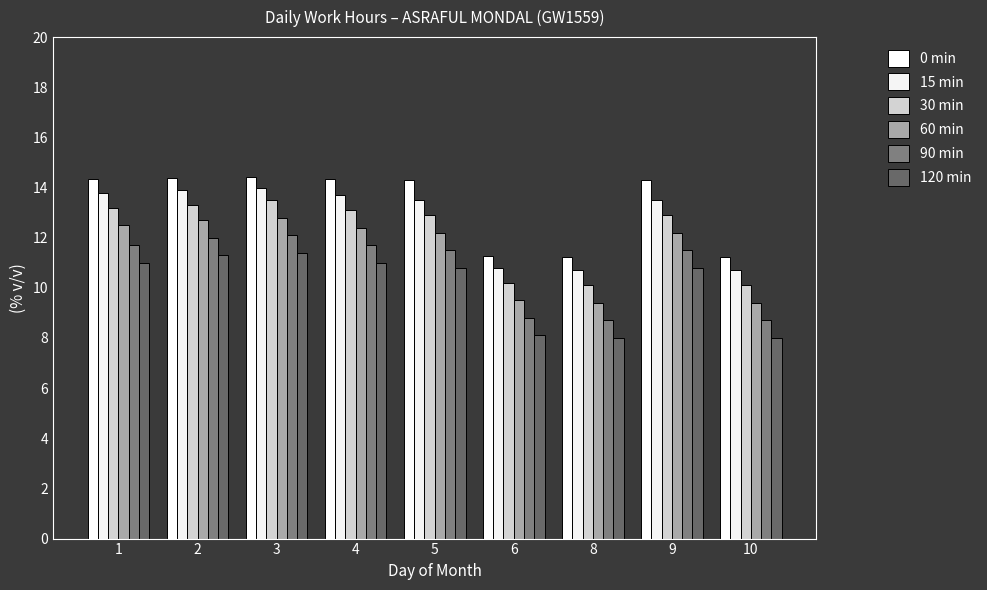

How many data points in 30 min are less than 12?

3